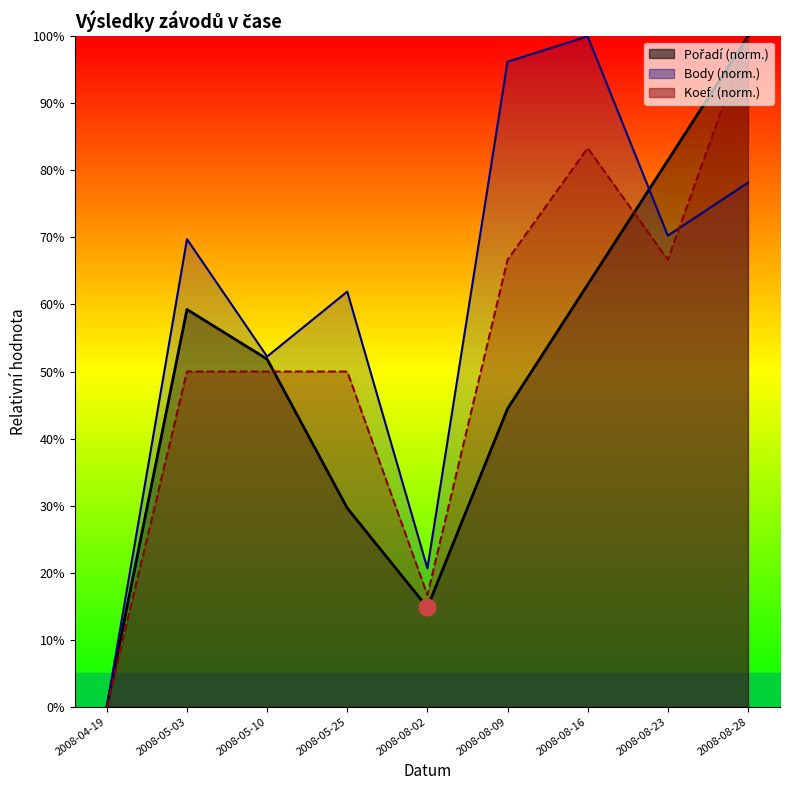

Where is Pořadí nearest to the value 50?

2008-05-10